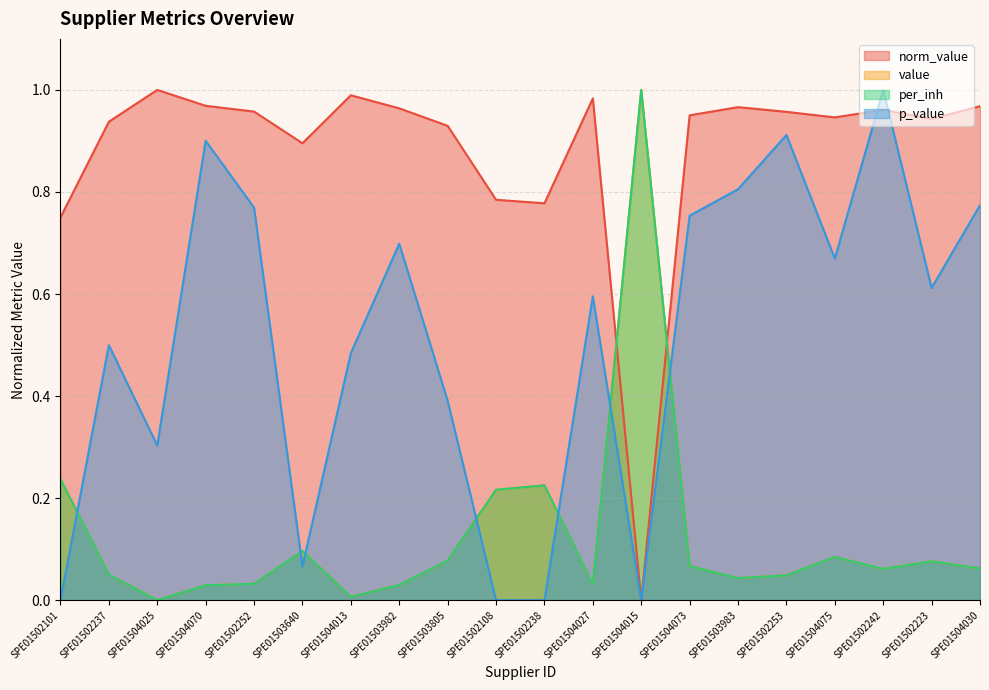

What is the label of the 3rd point from the right?

SPE01502242